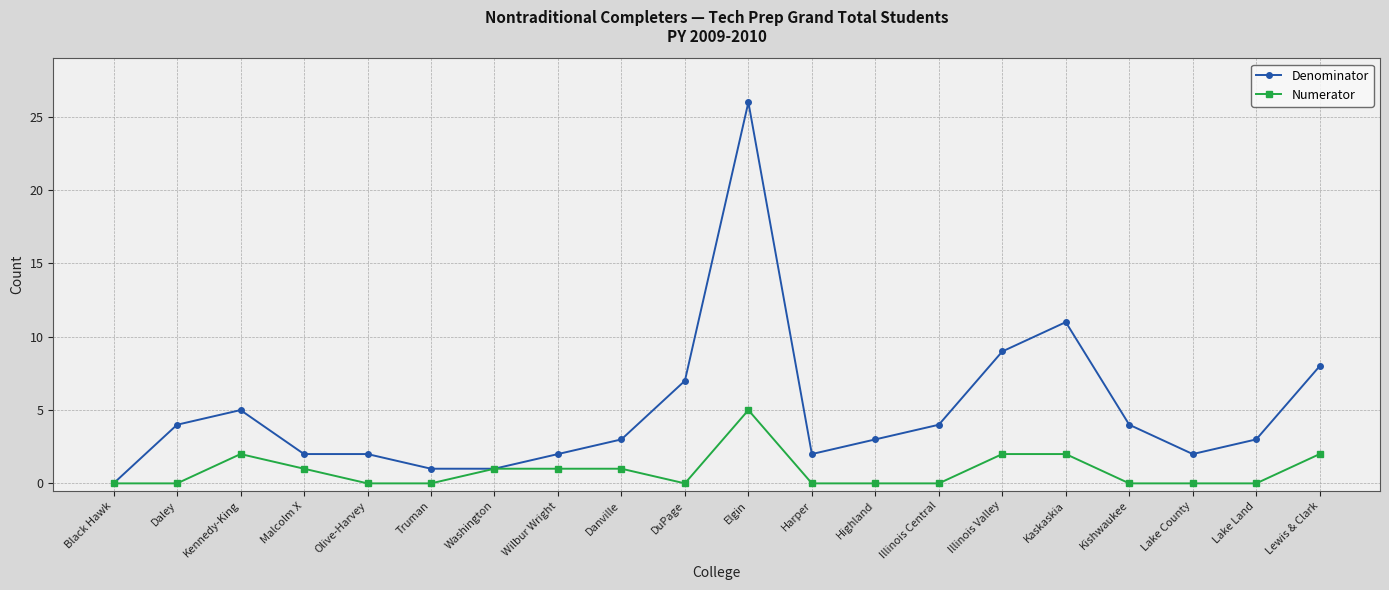

What is the value of the Numerator point at the 8th from the left?

1